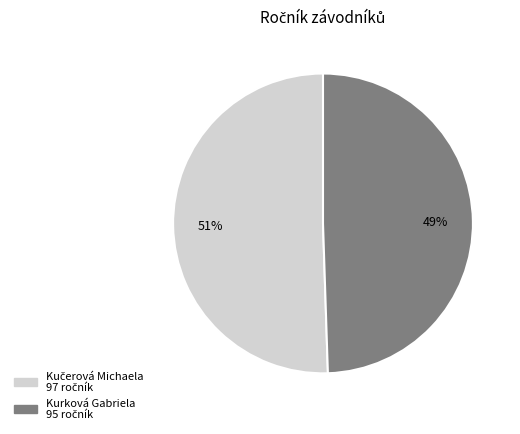

What percentage is the Kurková Gabriela slice, to the nearest percent?

49%